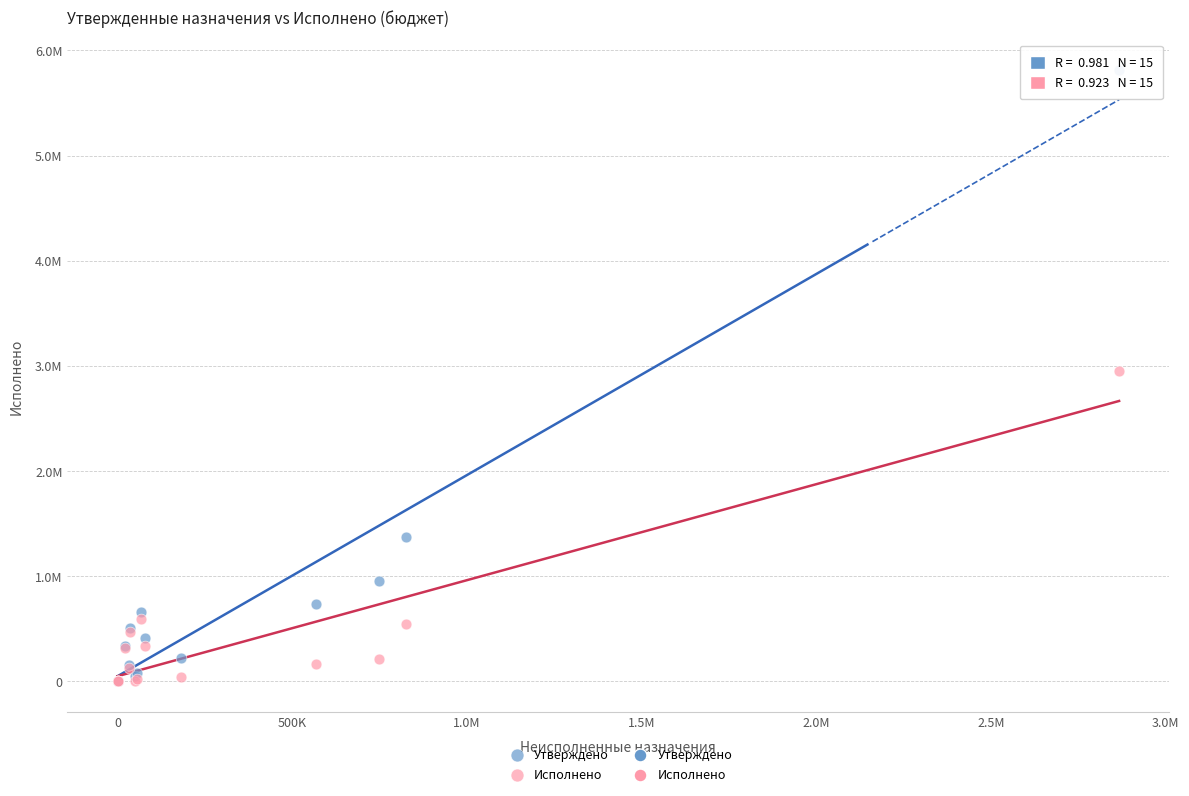

Which series has the largest Y range (max minus min)?

Утверждено